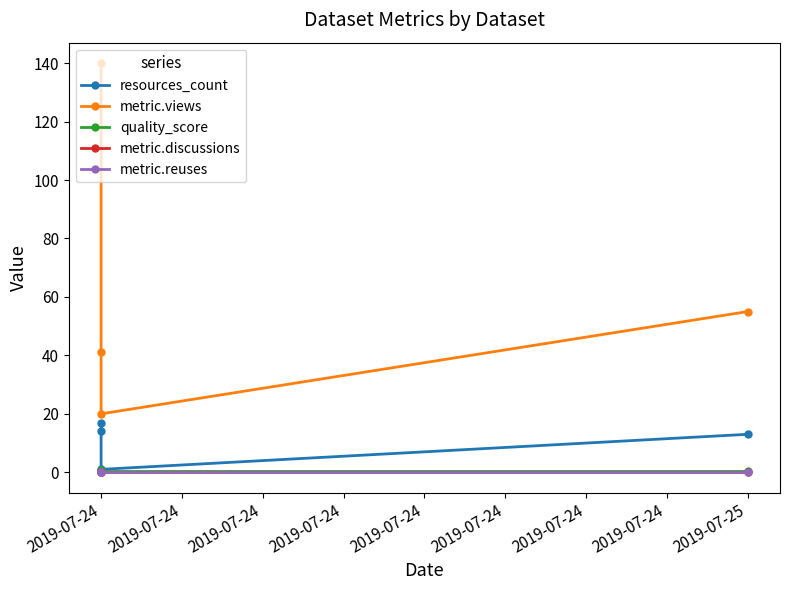

At which label does quality_score reach its minimum?

2019-07-24